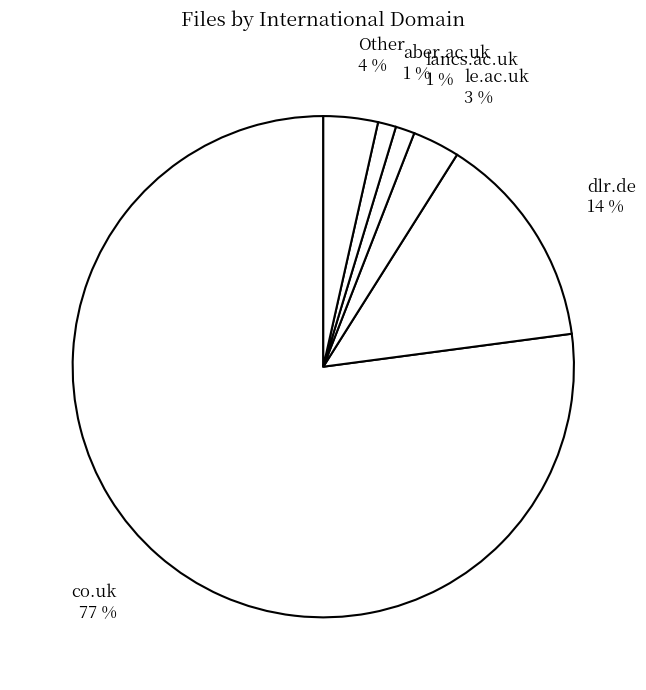

The co.uk slice represents 84% of the pie. True or false?

False